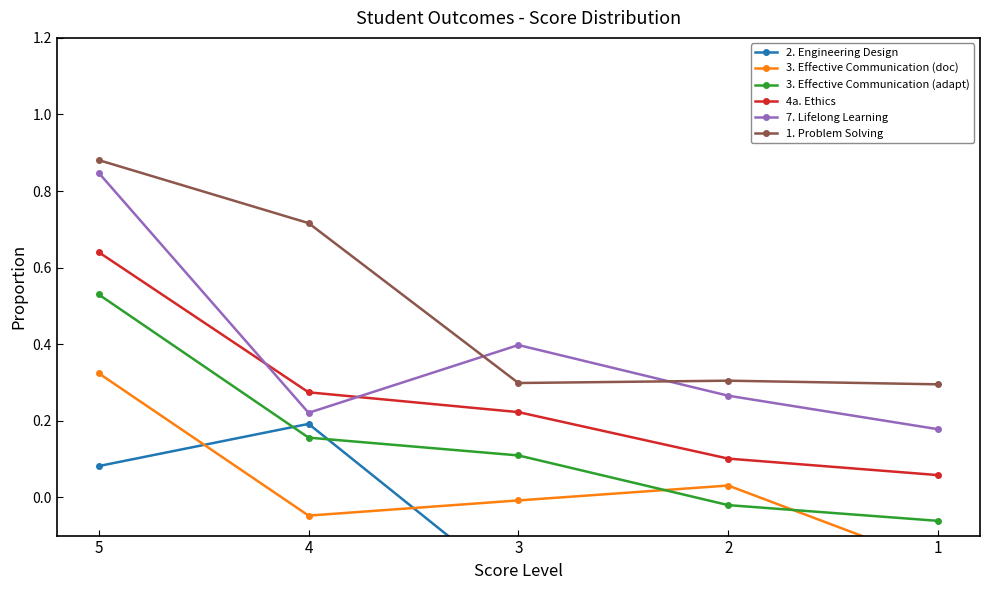

Which series has the largest total across all categories?

1. Problem Solving